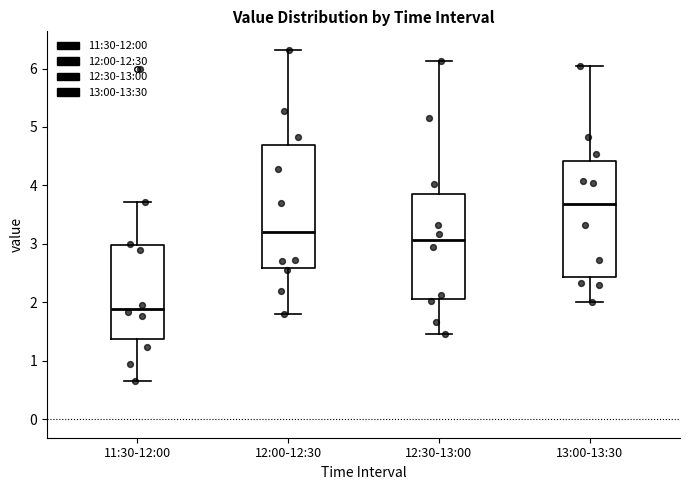

Which box's median line is the highest?

13:00-13:30